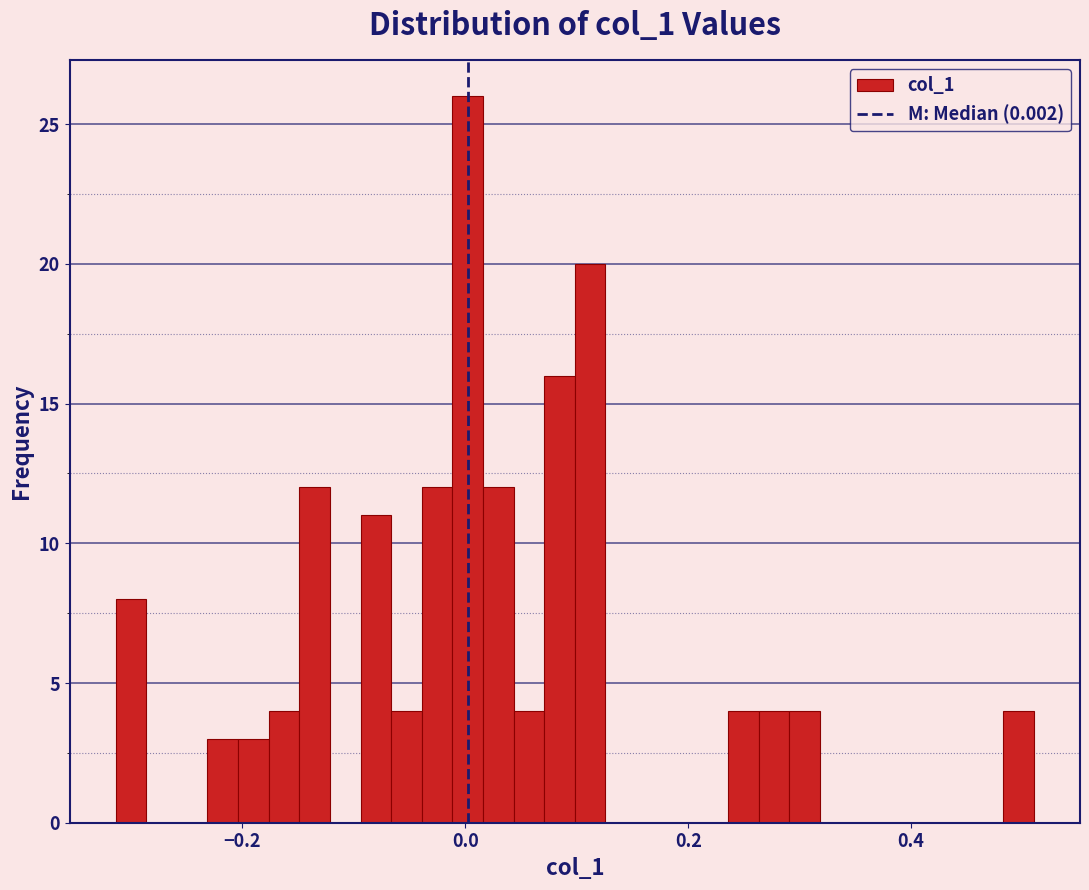

Around what value on the x-axis is the tallest bar? Give the approximate position of its centre, as read against the axis.

0.00